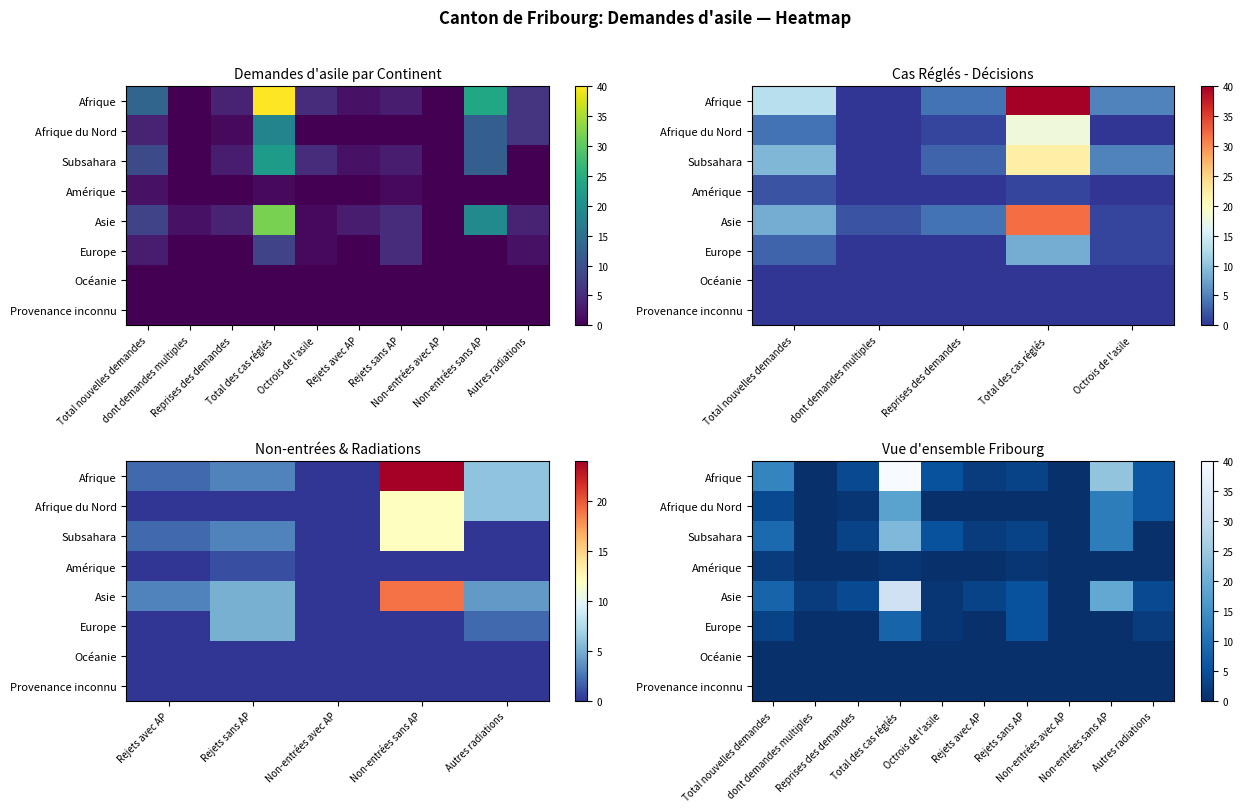

How many data points in Afrique du Nord are less than 1?

5